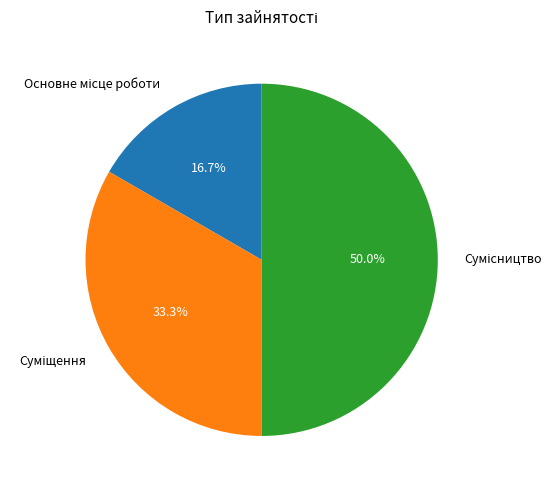

What is the change in value from Основне місце роботи to Сумісництво?

+2